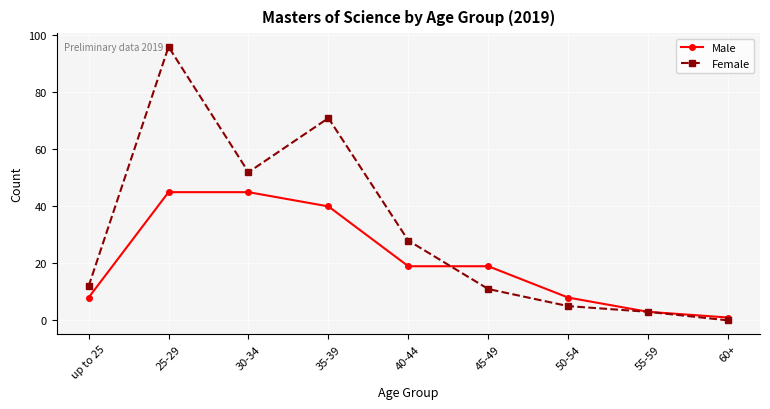

The Female series shows 21 at up to 25. True or false?

False